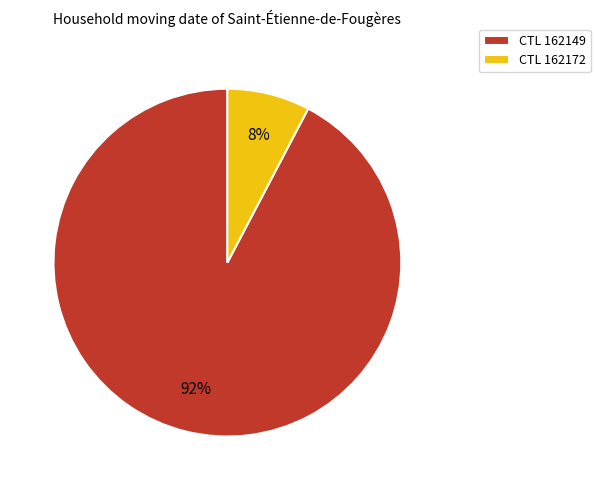

Rank the categories by value from lowest to highest.

CTL 162172, CTL 162149